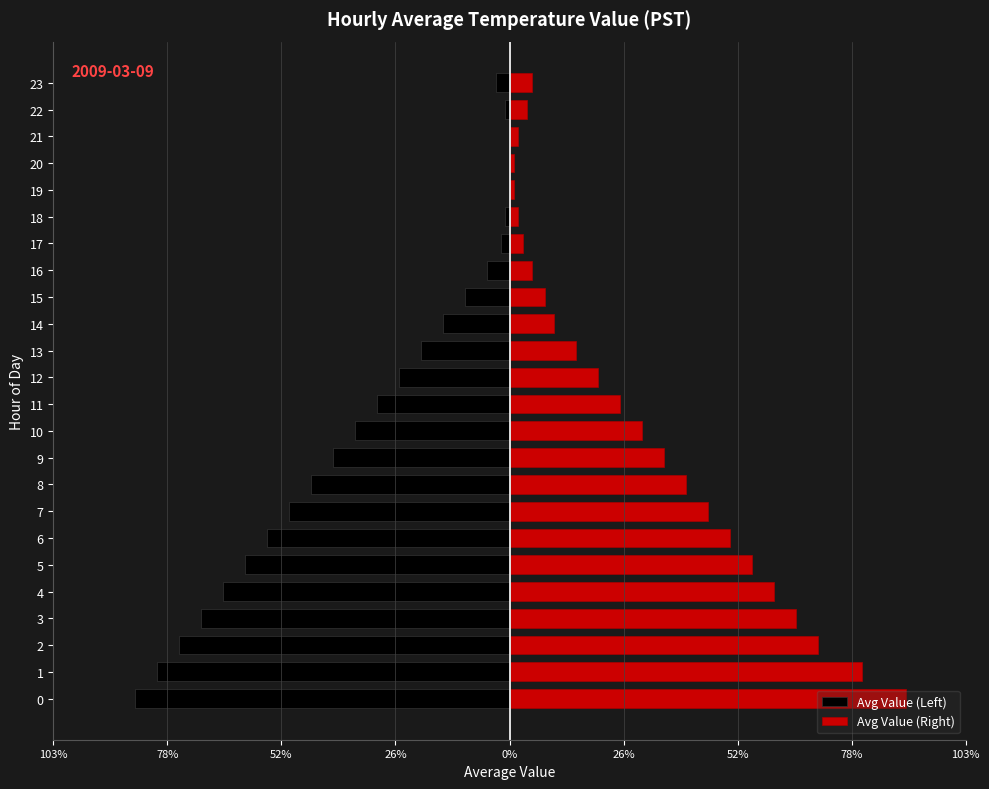

What are all the series names shown in the legend?

Avg Value (Left), Avg Value (Right)